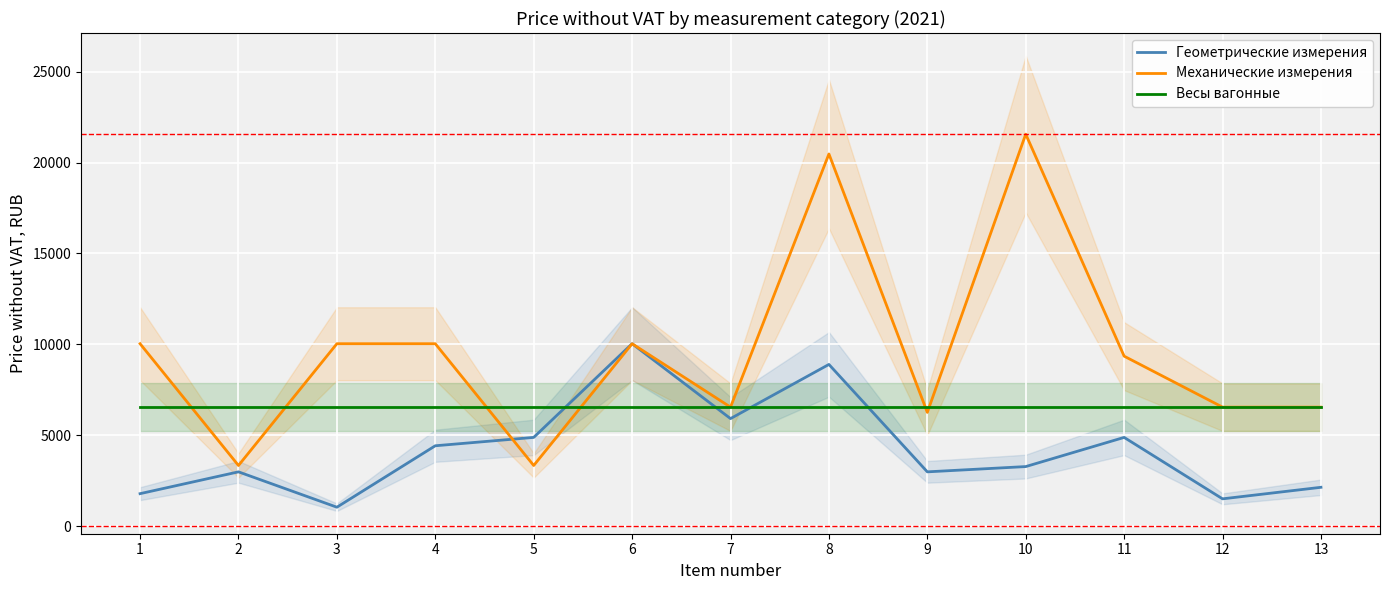

Where do Механические измерения and Весы вагонные first cross each other?

1 and 2